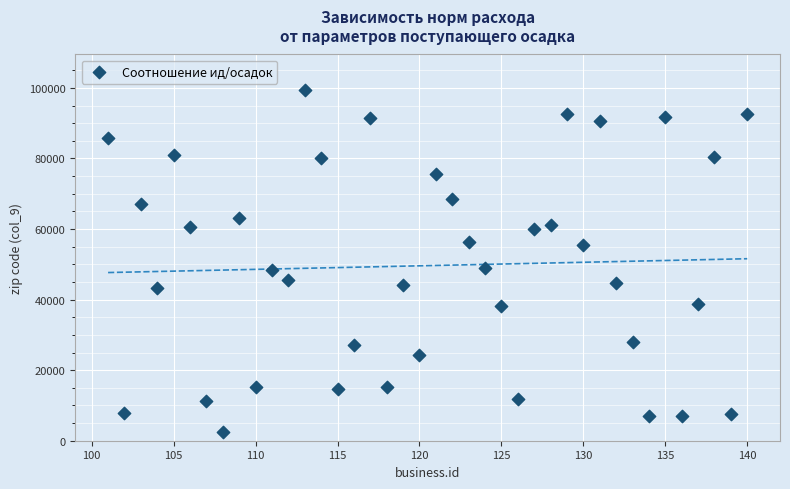

What is the range of Y values (max minus min)?

97186